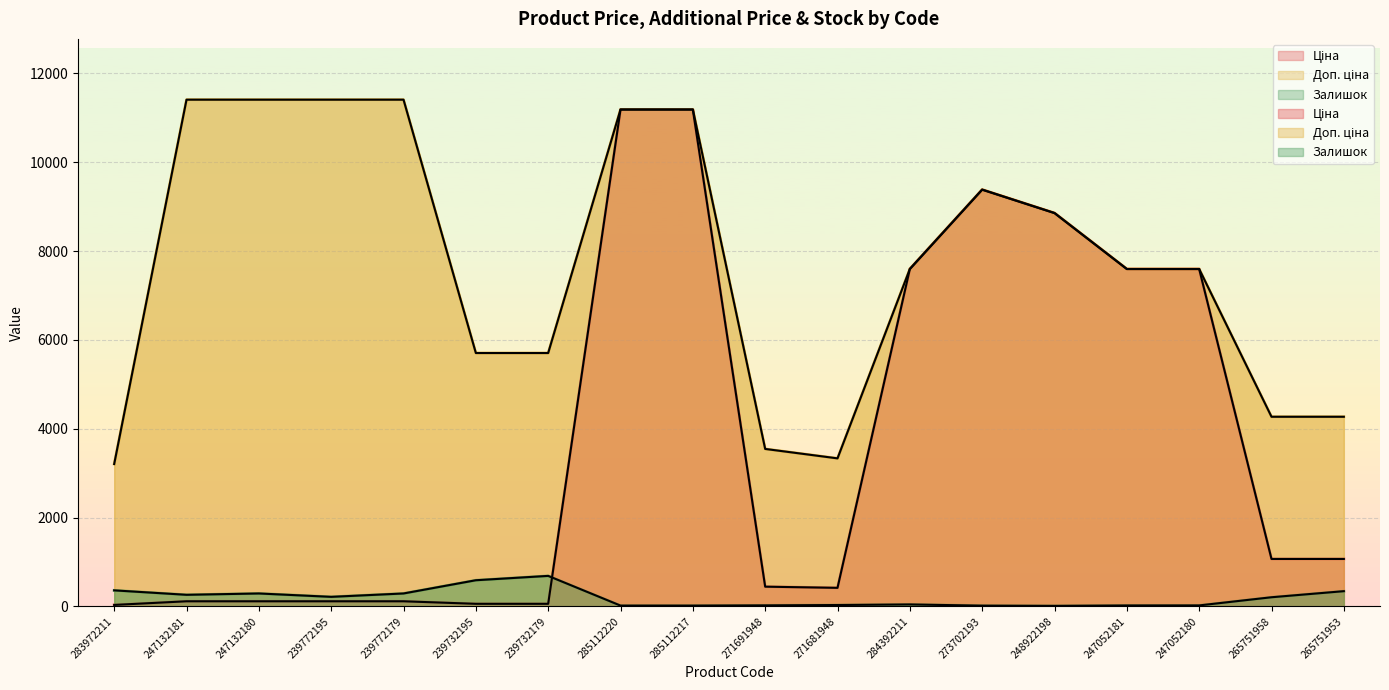

At how many categories does at least one series exceed 5708?

11